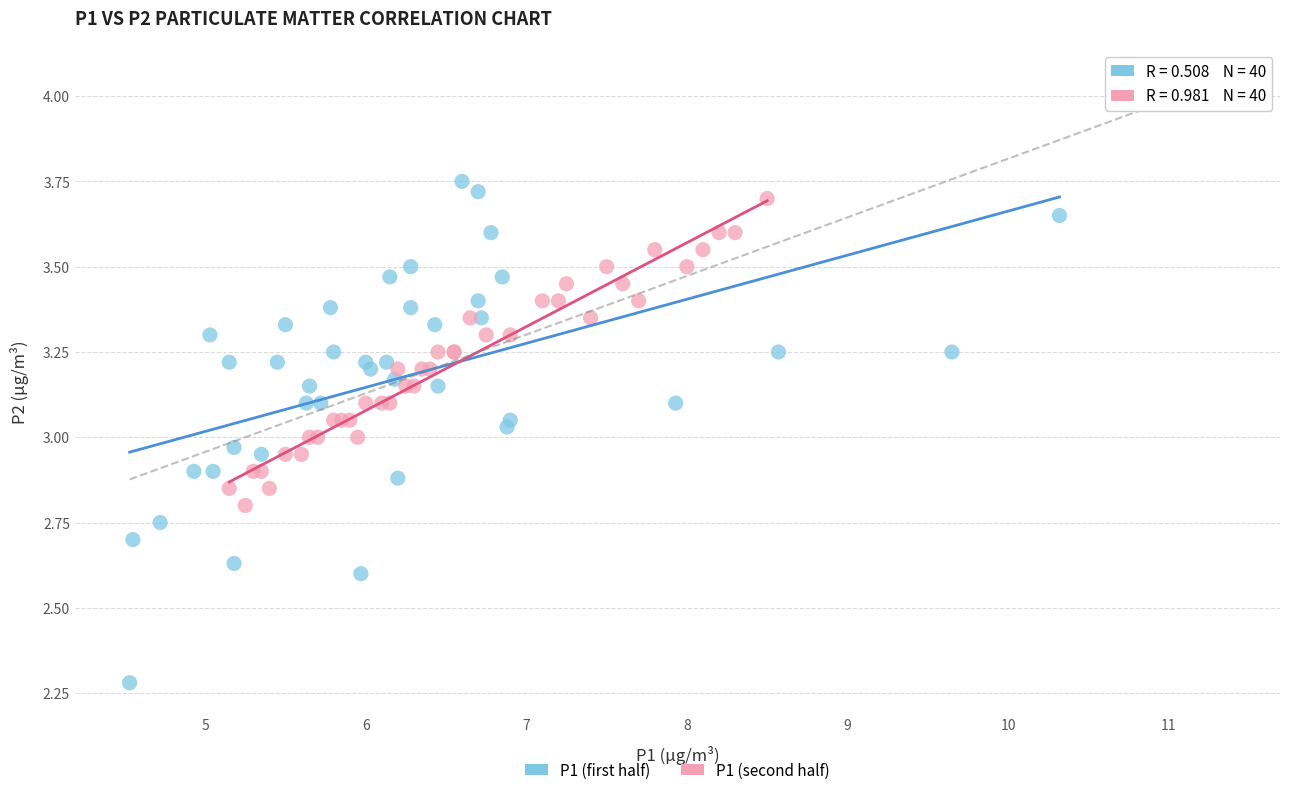

Which series has the largest Y range (max minus min)?

P1 (first half)